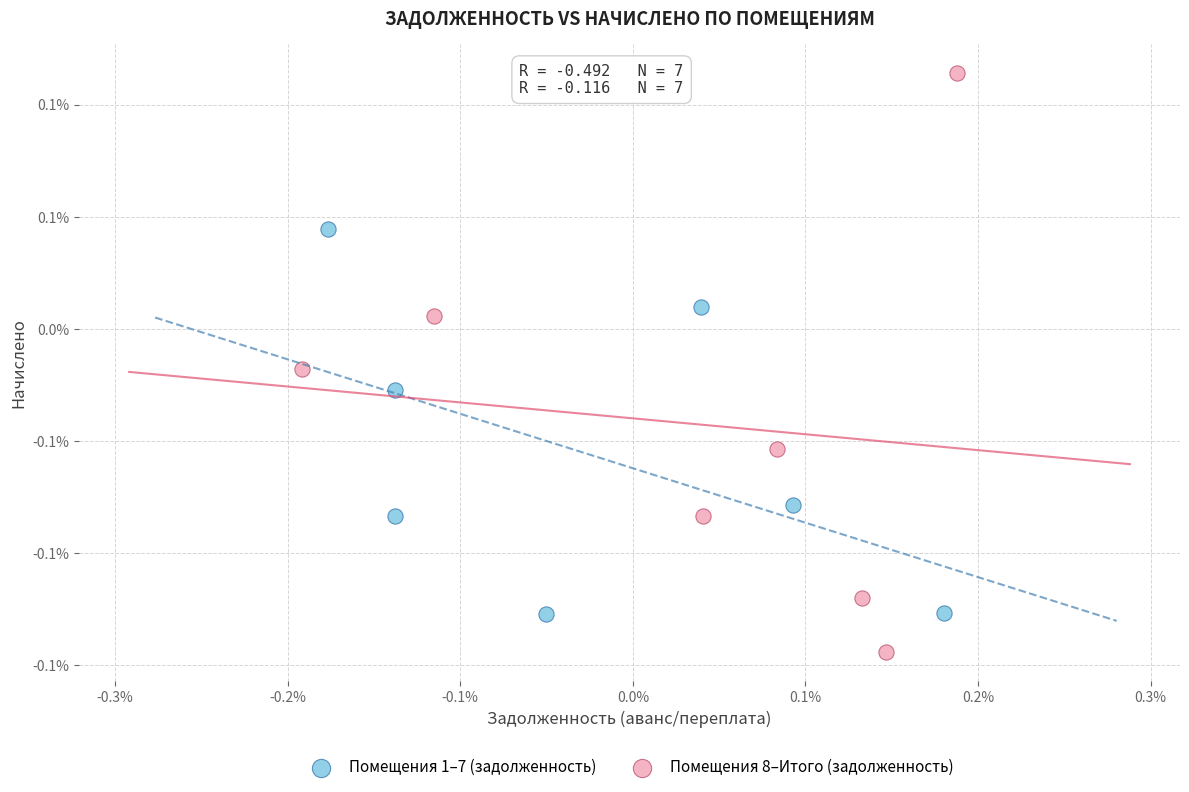

Which series has the largest Y range (max minus min)?

Помещения 8–Итого (задолженность)